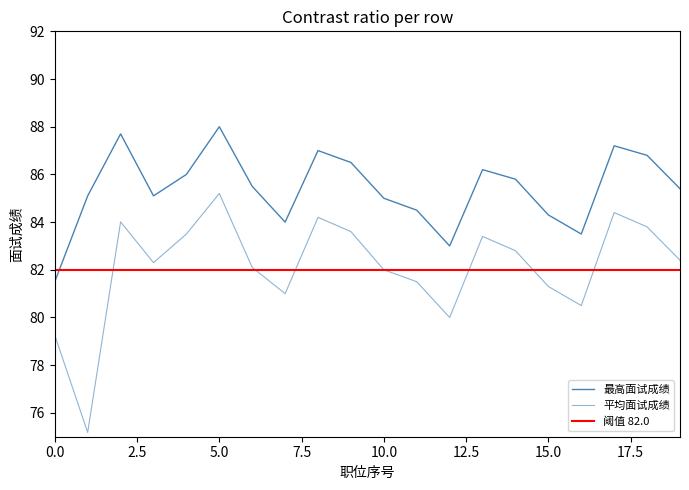

What is the sum of all 最高面试成绩 values?

1708.1